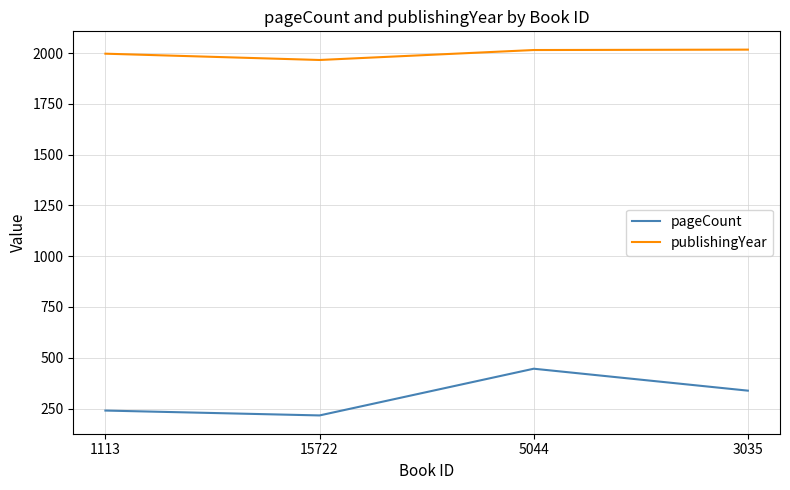

What is the average value of the publishingYear series?

1999